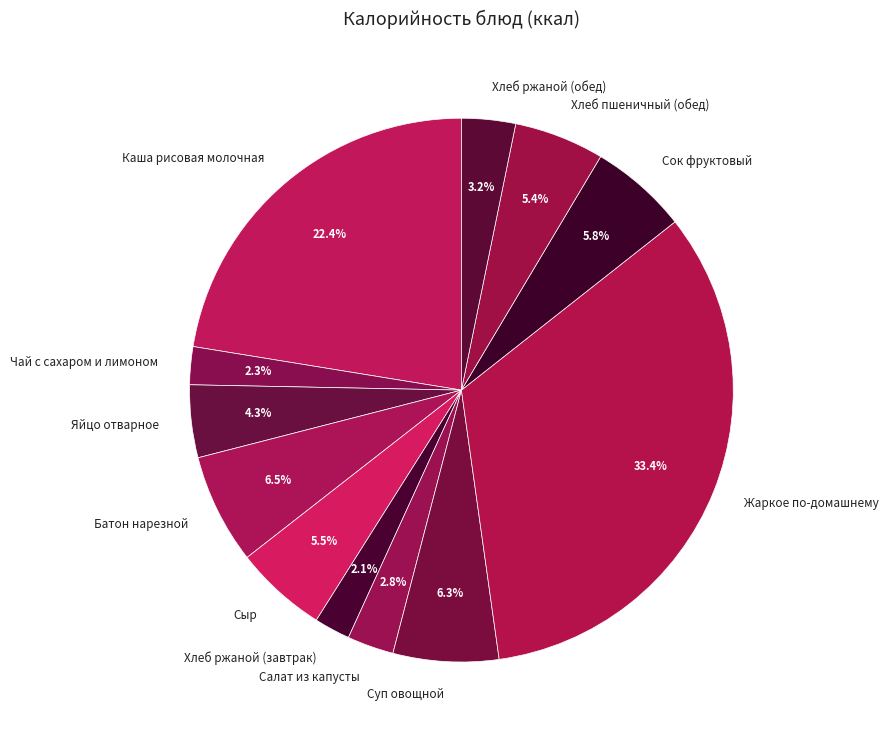

Is there a majority slice in this chart?

No